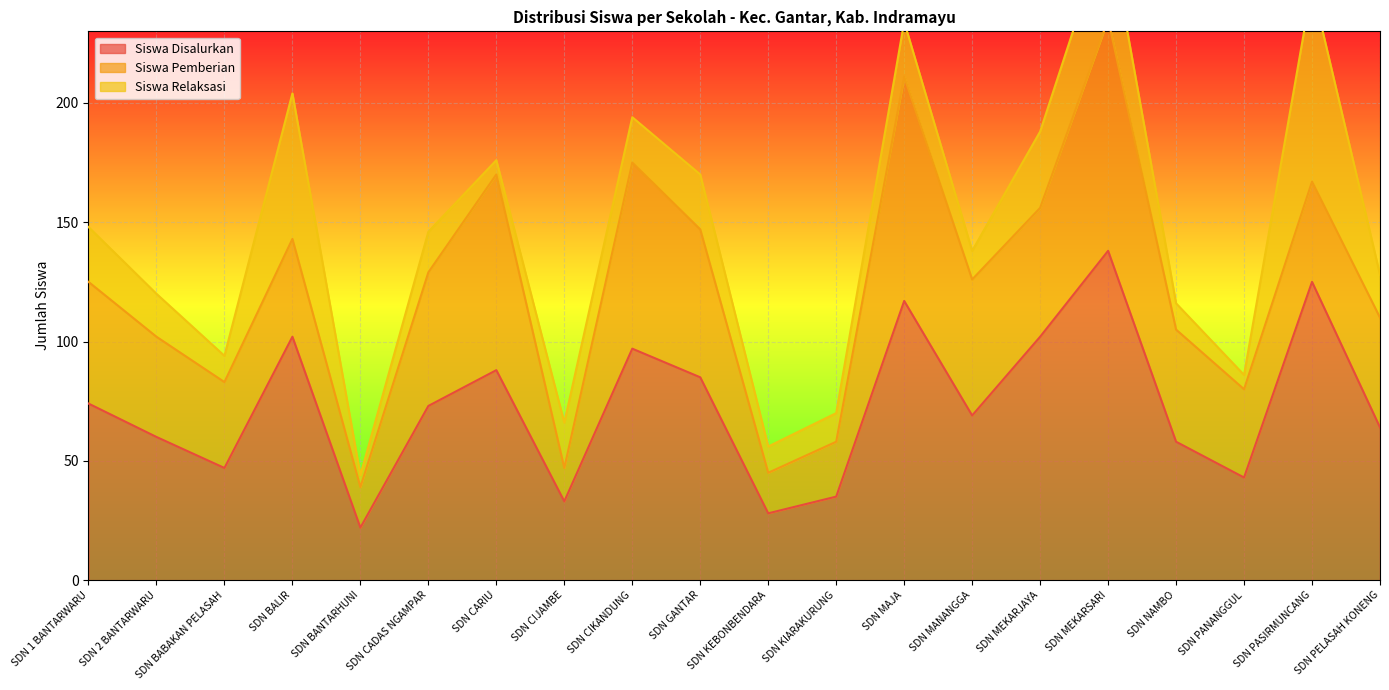

True or false: Siswa Disalurkan has a value of 125 at SDN PASIRMUNCANG.

True